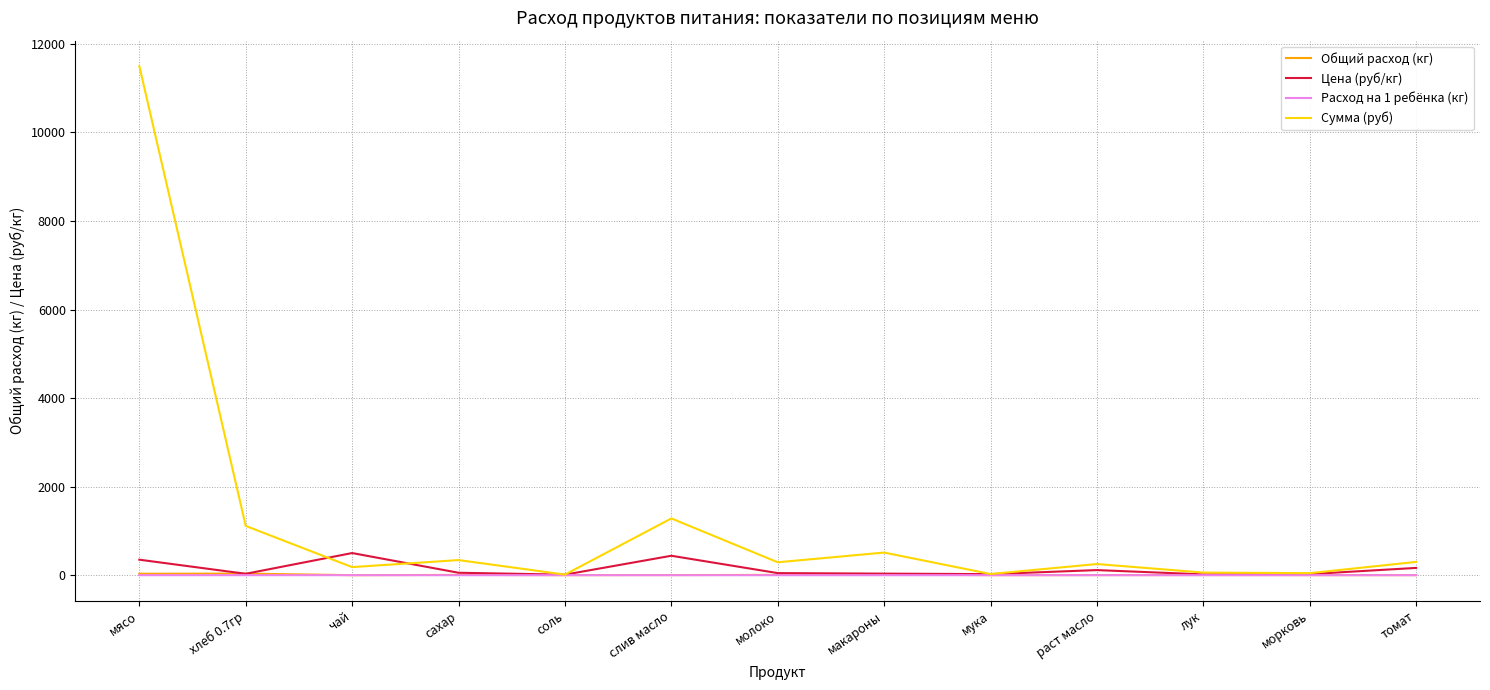

At which category is the sum across all series the highest?

мясо